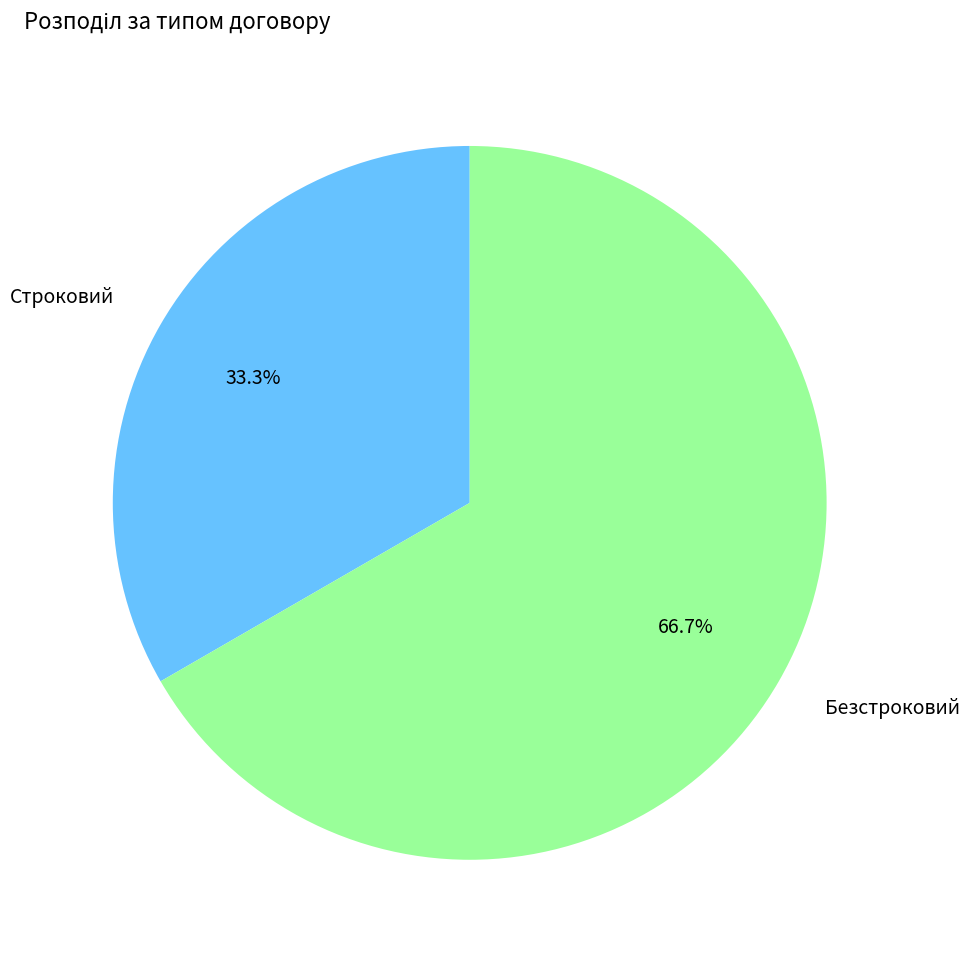

Which has a higher value, Безстроковий or Строковий?

Безстроковий